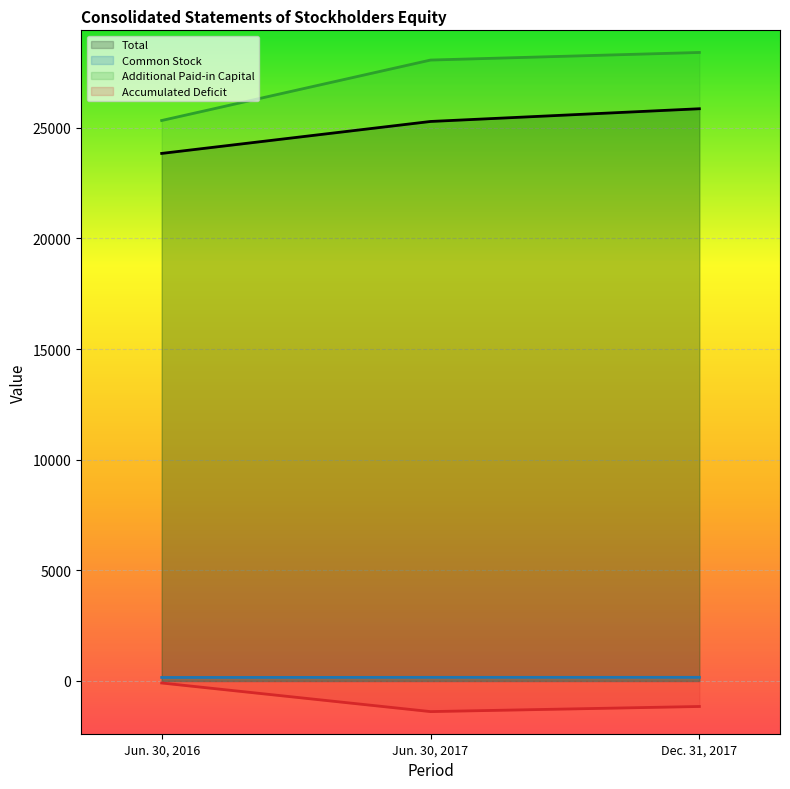

Count the Accumulated Deficit values in the range -1385 to -92.

3